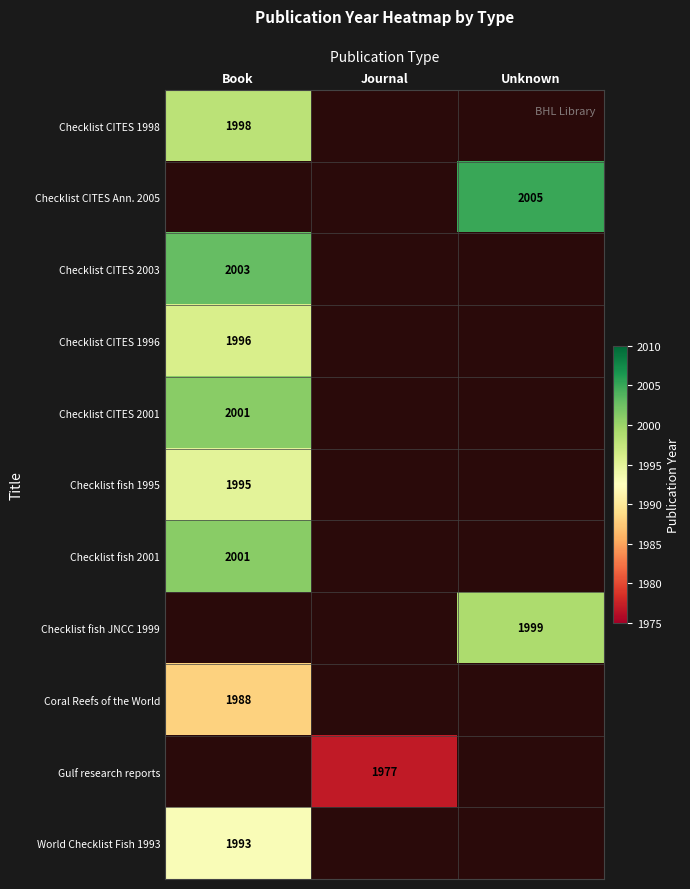

At which category is the sum across all series the highest?

Book